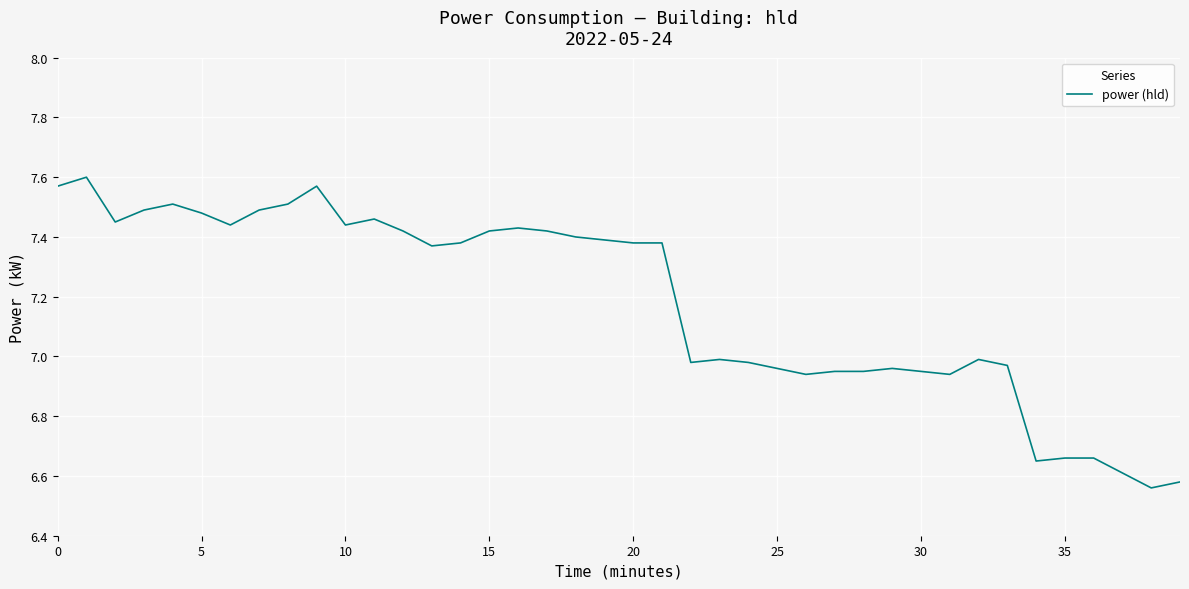

What is the difference between the maximum and minimum values?

1.0